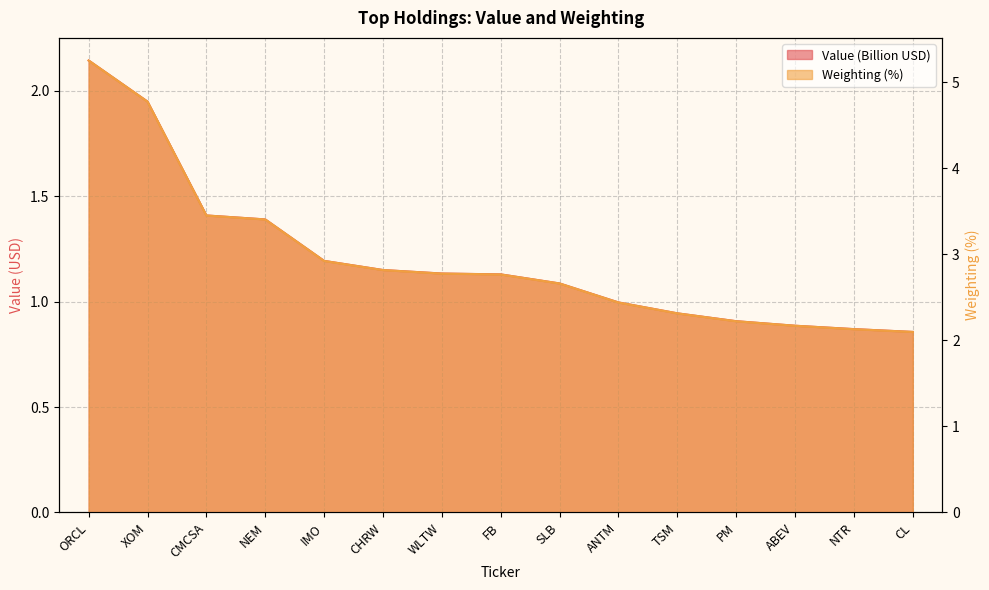

Is it true that Weighting equals 4.8 at IMO?

False